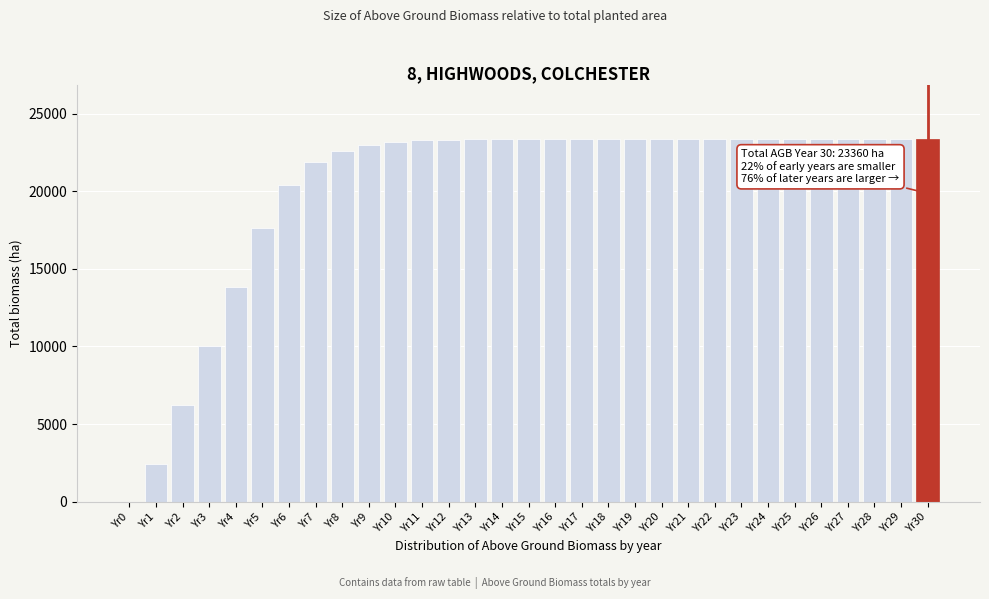

What is the sum of all values?

628044.5